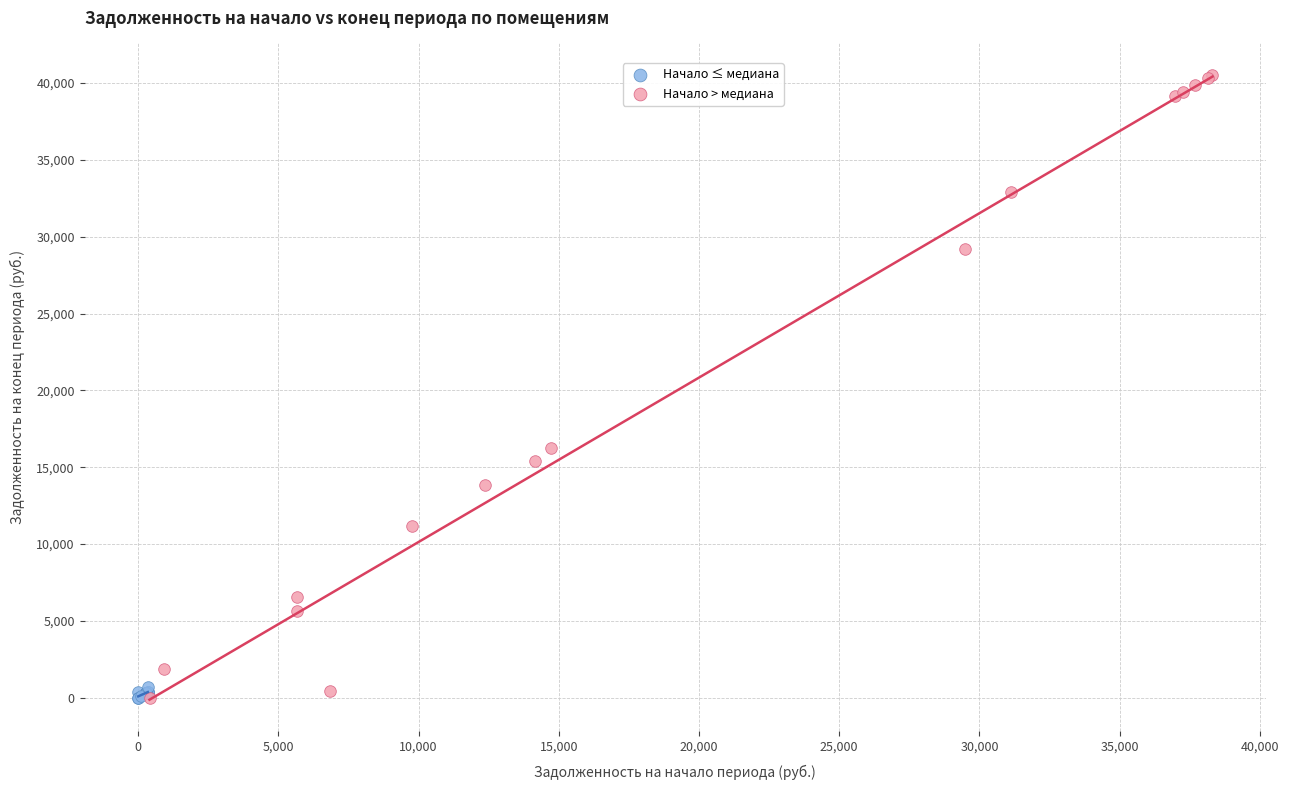

Which series reaches the maximum Y coordinate?

Начало > медиана